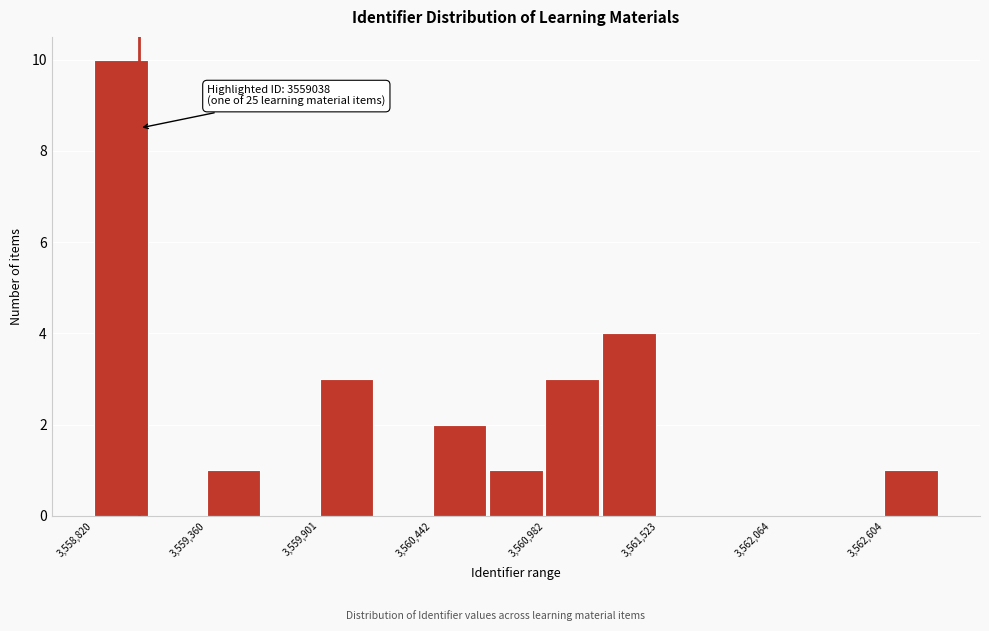

Read against the x-axis, roughly where is the centre of the tallest bar?

3558900